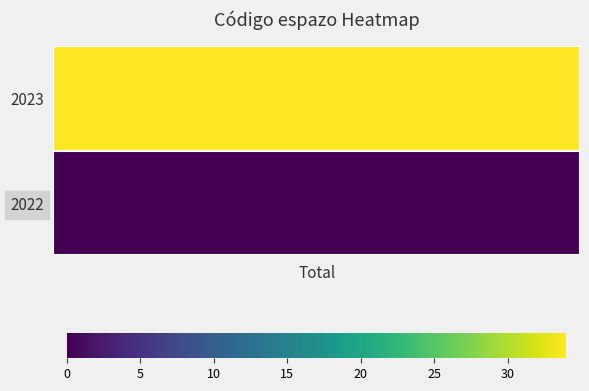

Reading right to left, list all the values displayed in this chart.

0	34